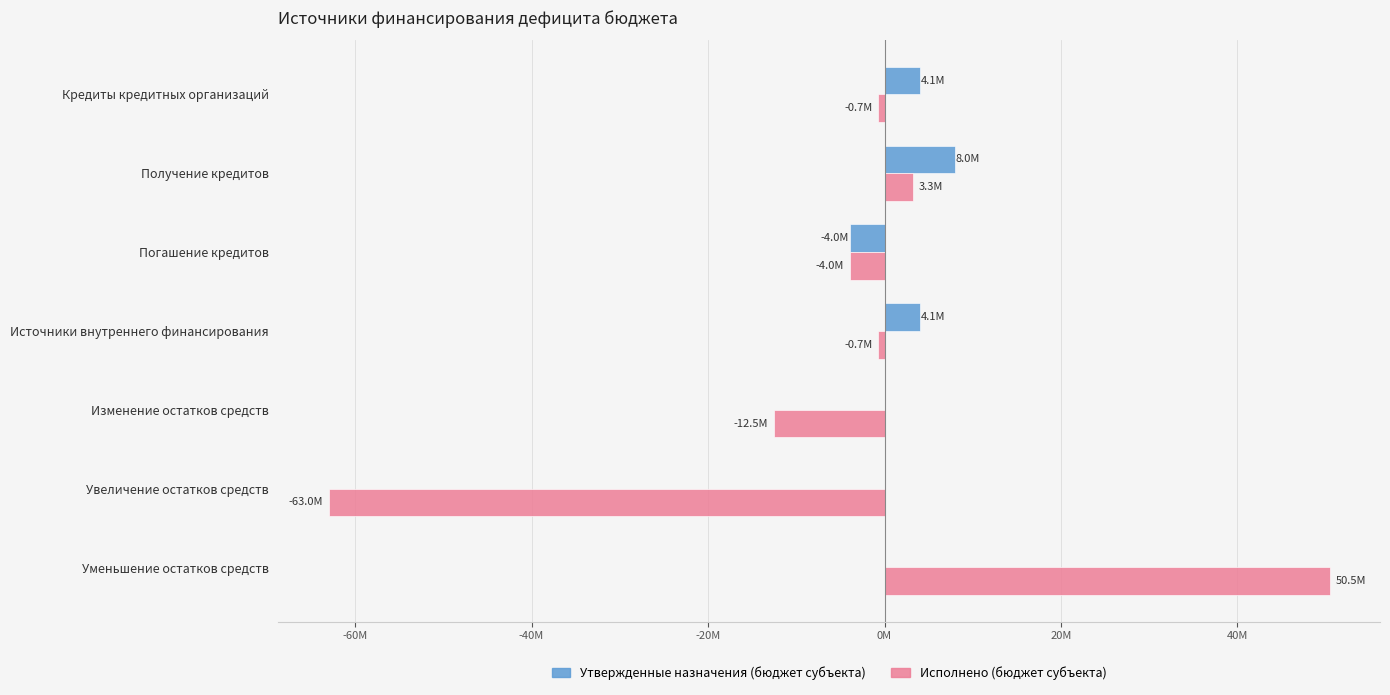

What is the value of the Исполнено (бюджет субъекта) bar at the 5th from the left?

-12535823.7